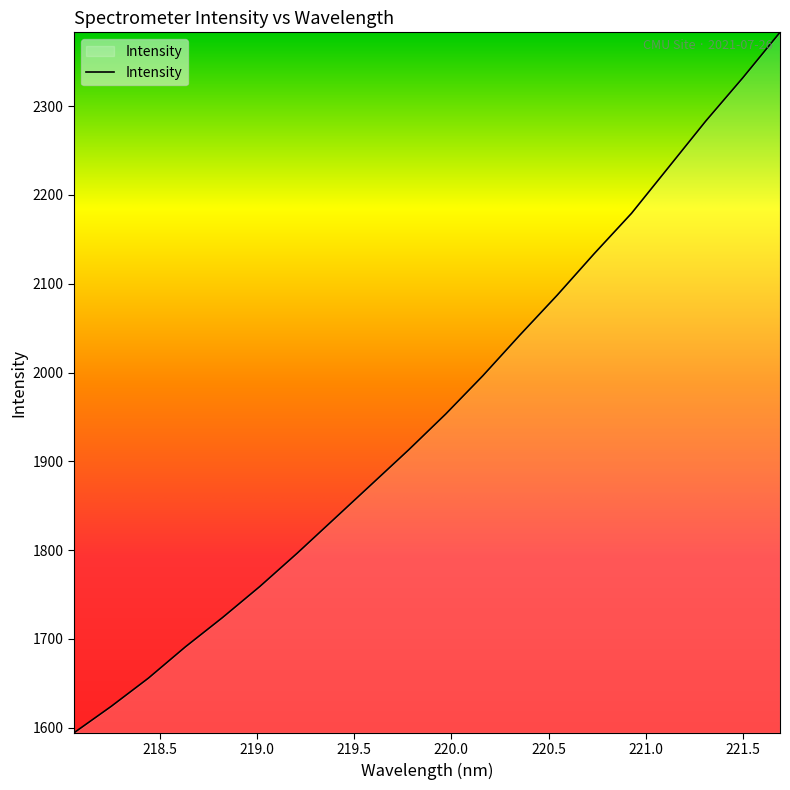

What is the greatest value displayed?

2383.2